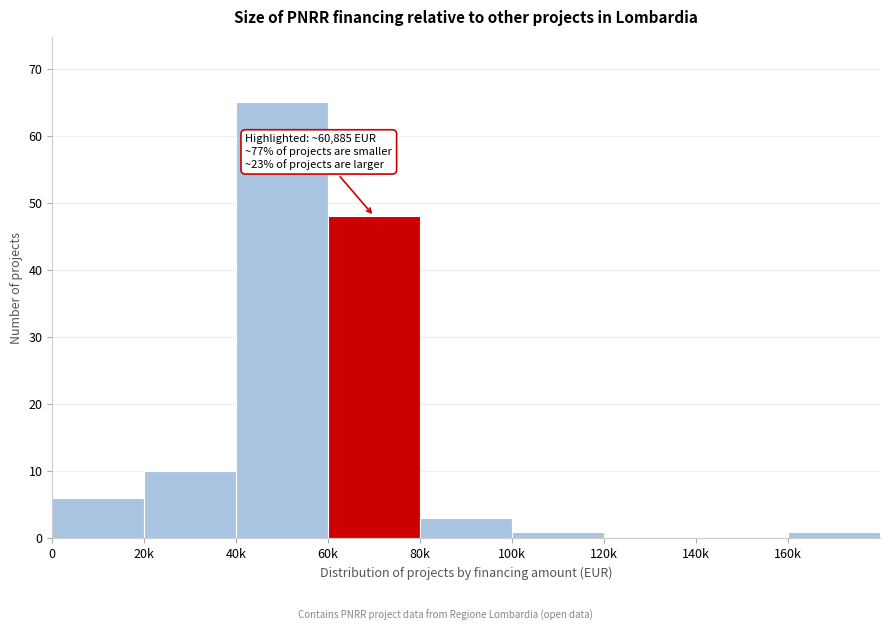

Reading left to right, what are all the values shown in this chart?

0=6	20k=10	40k=65	60k=48	80k=3	100k=1	120k=0	140k=0	160k=1